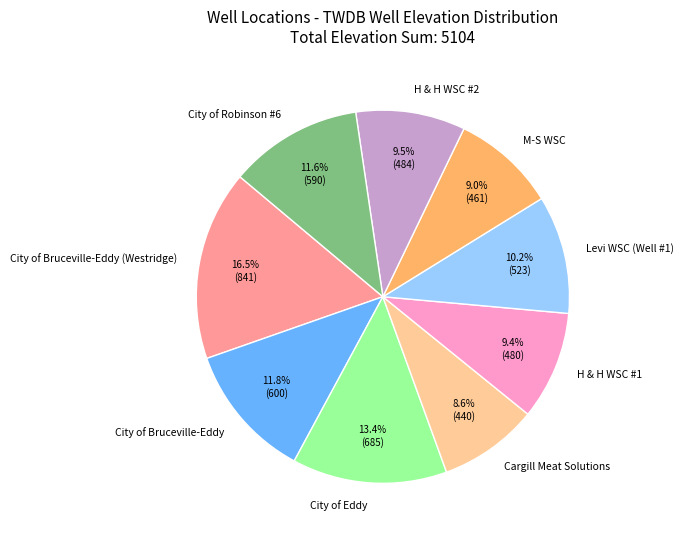

How many segments does this pie chart have?

9